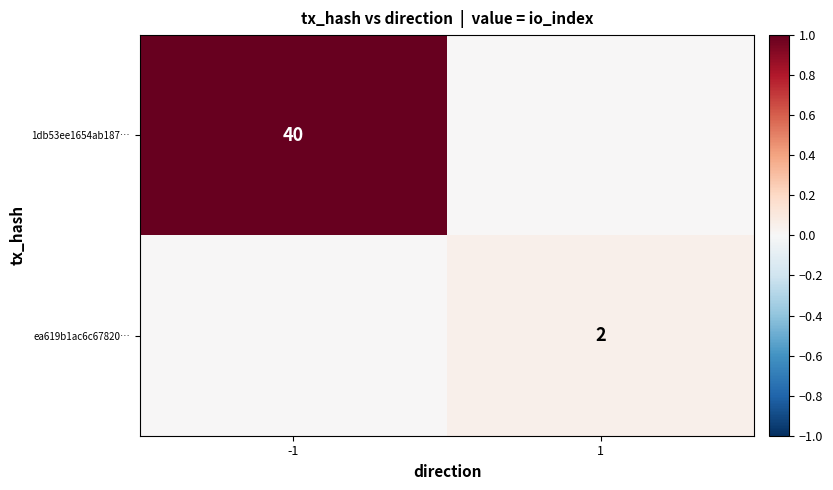

The value of 1db53ee1654ab187… at -1 is 63. True or false?

False